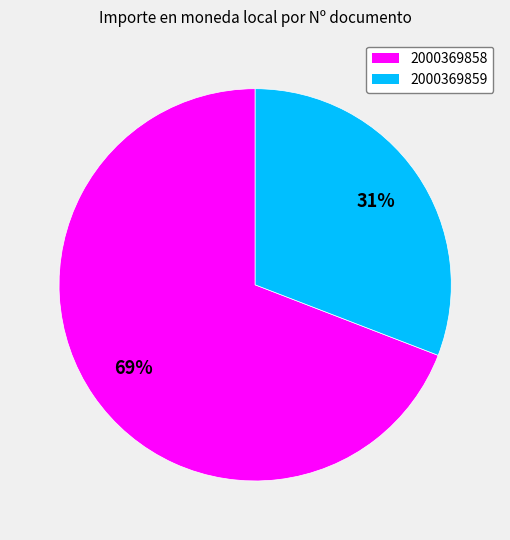

Is it true that 2000369858 is 80% of the pie?

False